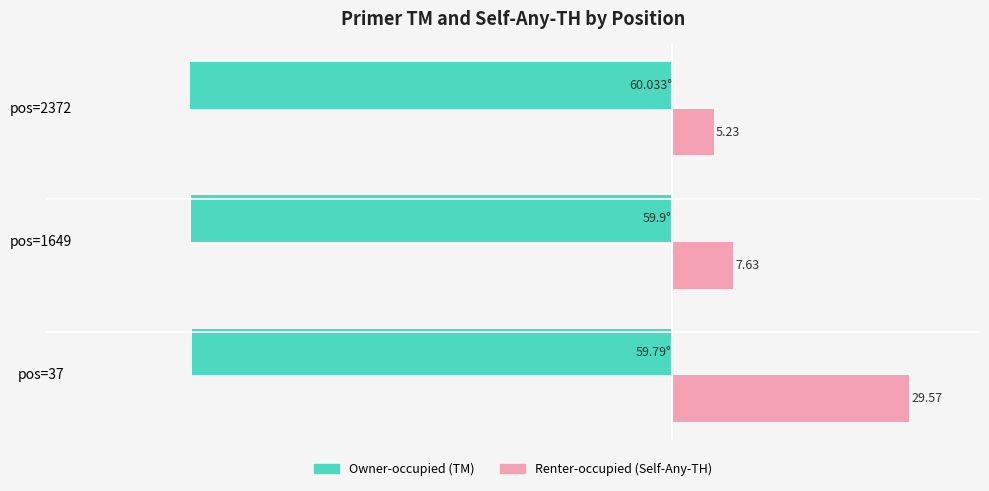

At which category is the sum across all series the highest?

pos=37